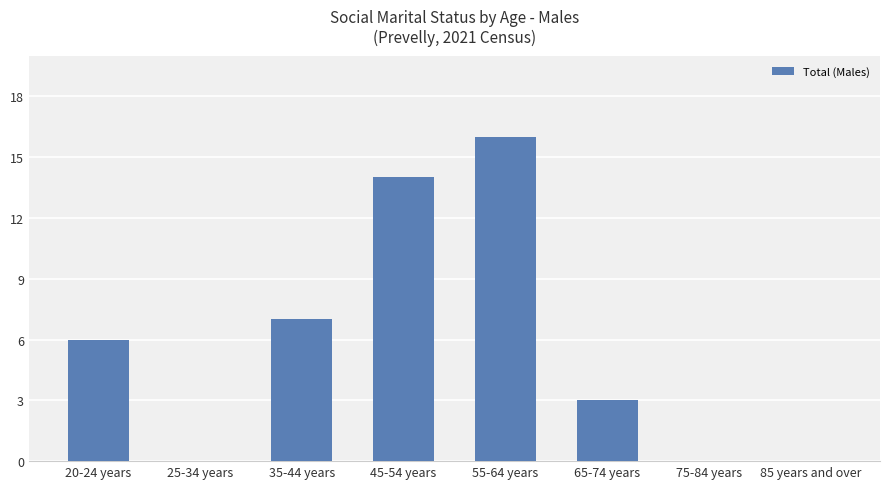

What is the difference between the values at 85 years and over and 35-44 years?

7